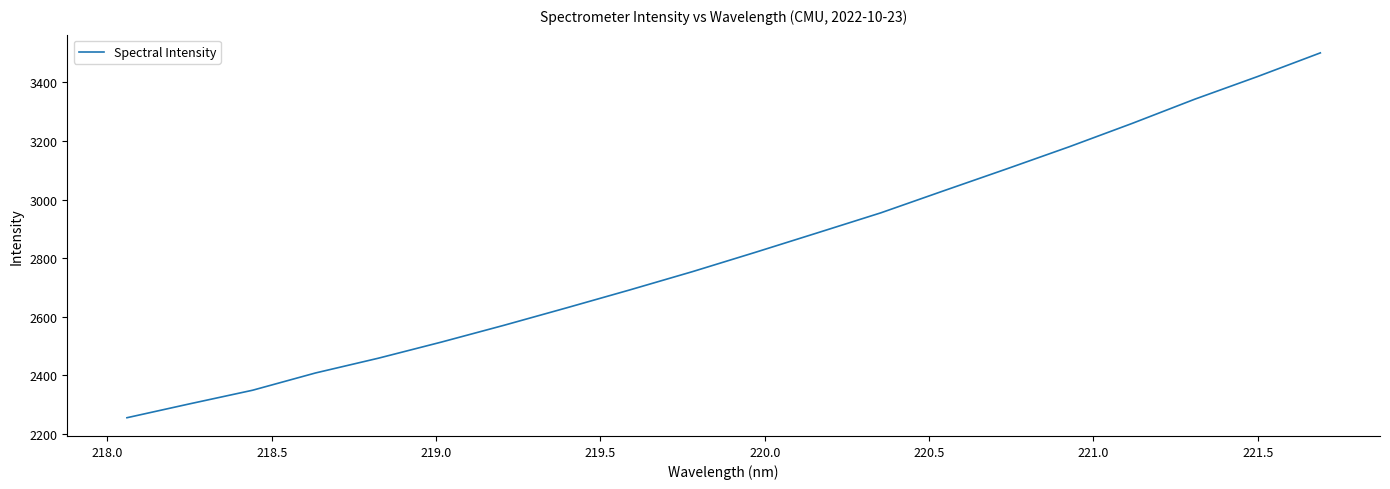

What is the minimum value shown in the chart?

2255.4